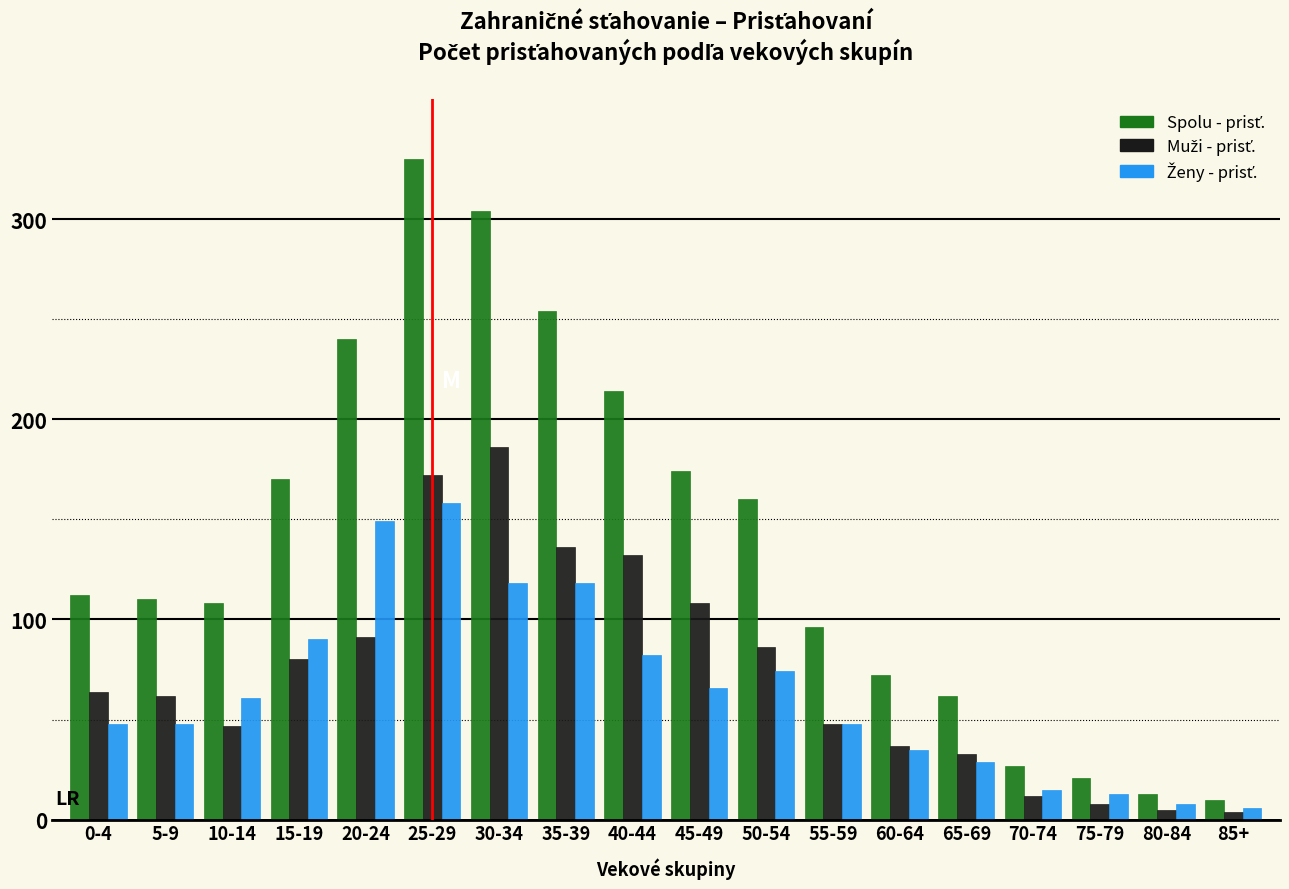

What is the maximum value shown in the chart?

330